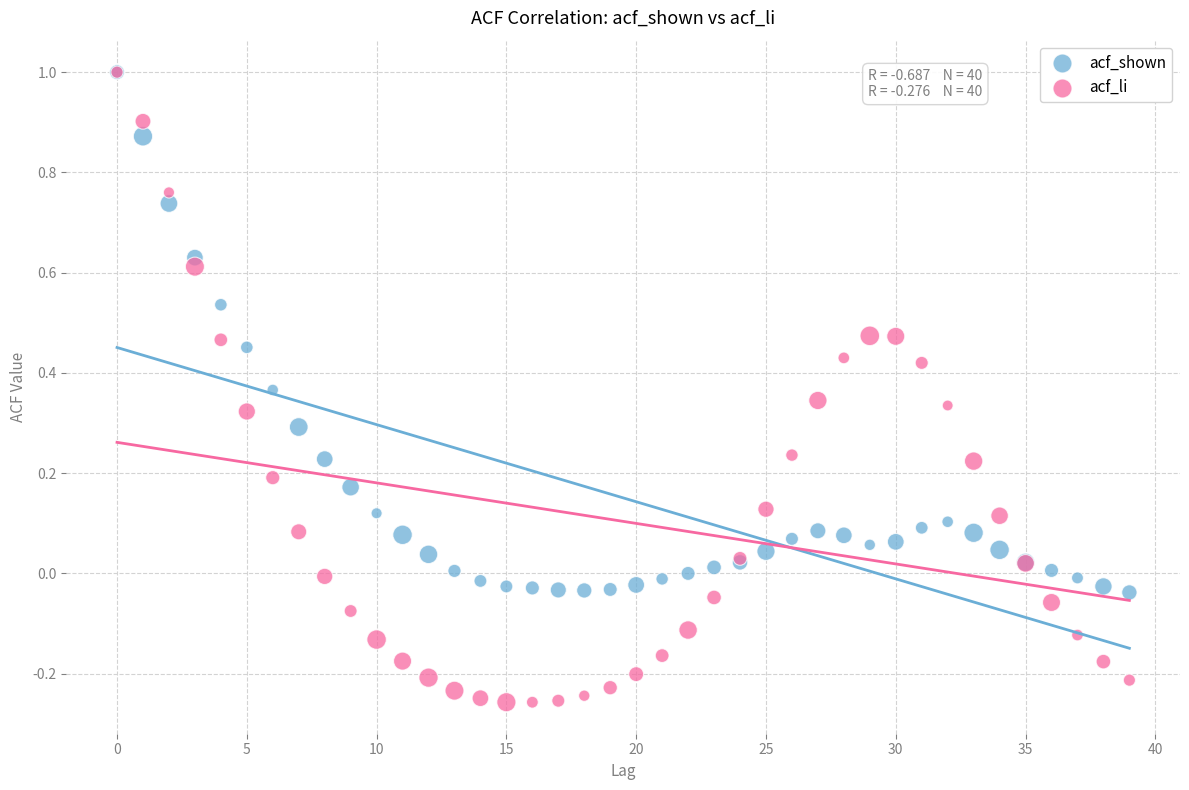

What are all the series names shown in the legend?

acf_shown, acf_li